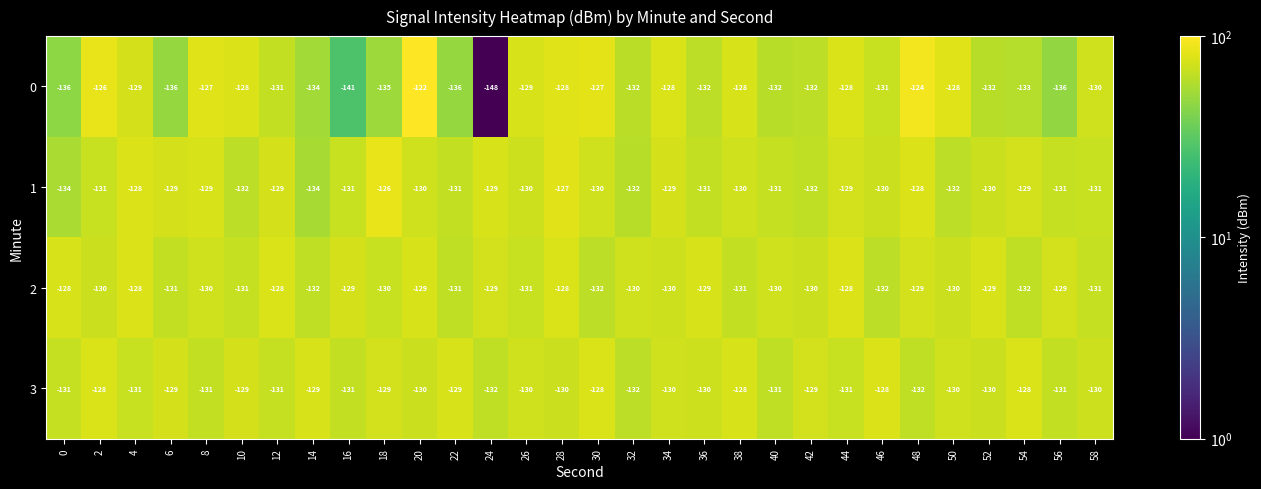

How many data points does each series have?

30